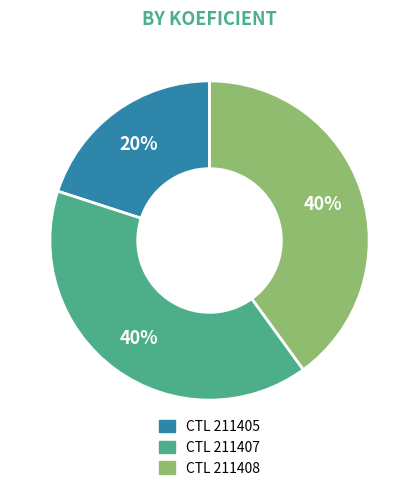

Does any single category account for the majority?

No